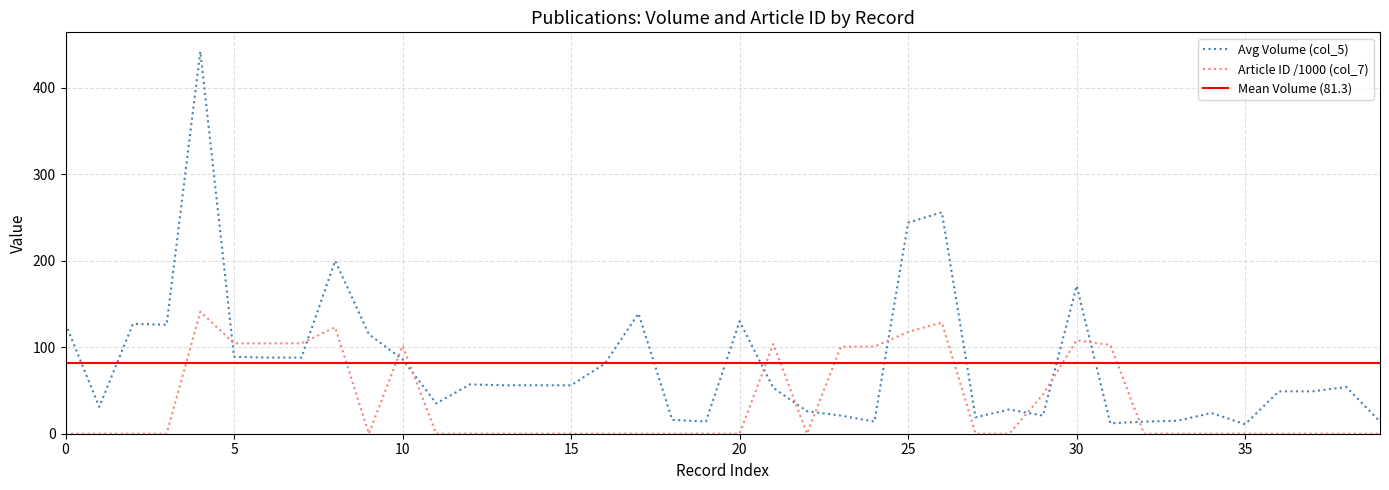

What is the maximum value for Avg Volume (col_5)?

442.0